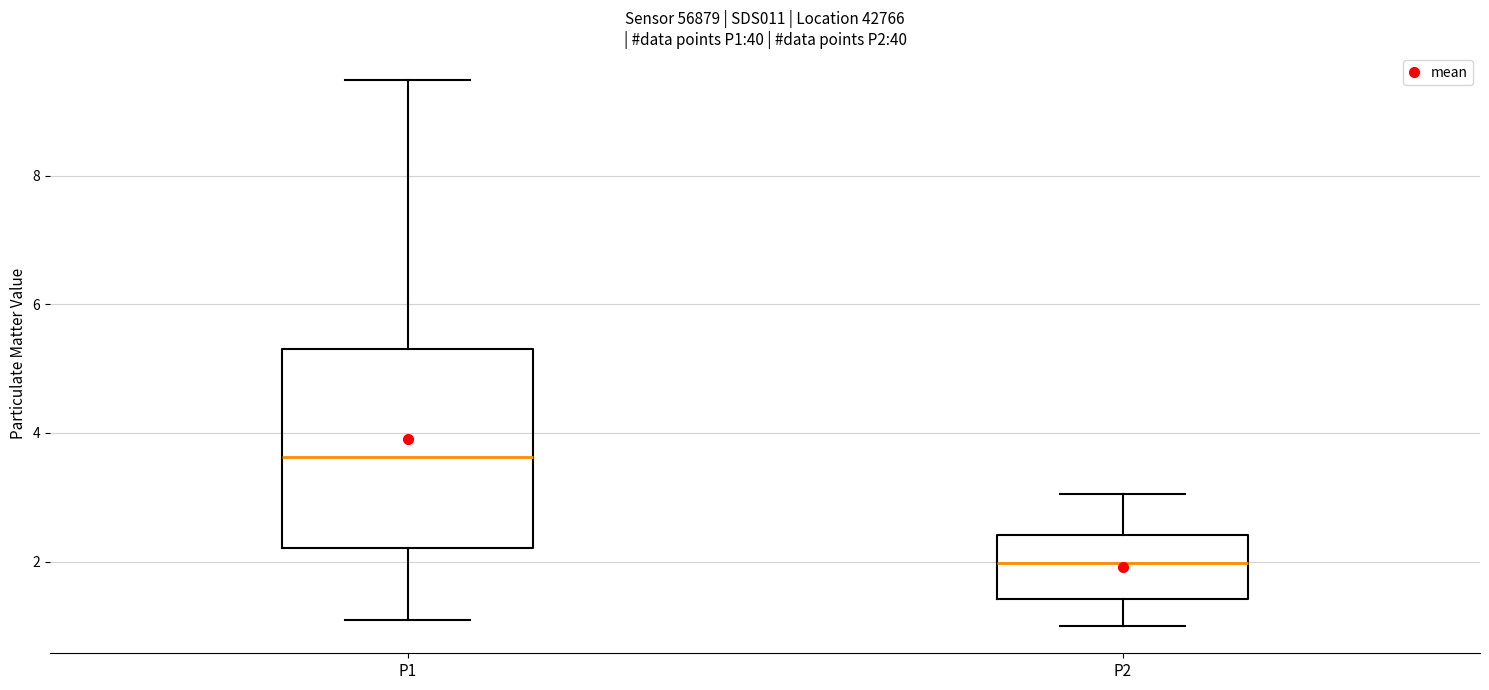

Reading left to right, read every box against the y-axis: the position of its median line, the range the box covers, and the ends of its whiskers. The values are not printed on the chart, so give them approximately, as read against the axis.

P1: median 3.6, box 2.2 to 5.4, whiskers 1.2 to 9.4
P2: median 2.0, box 1.4 to 2.4, whiskers 1.0 to 3.0